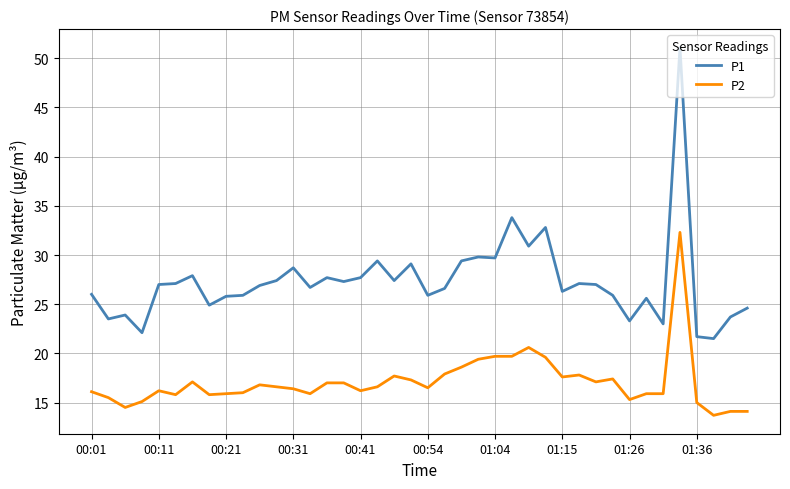

Which series has the largest total across all categories?

P1